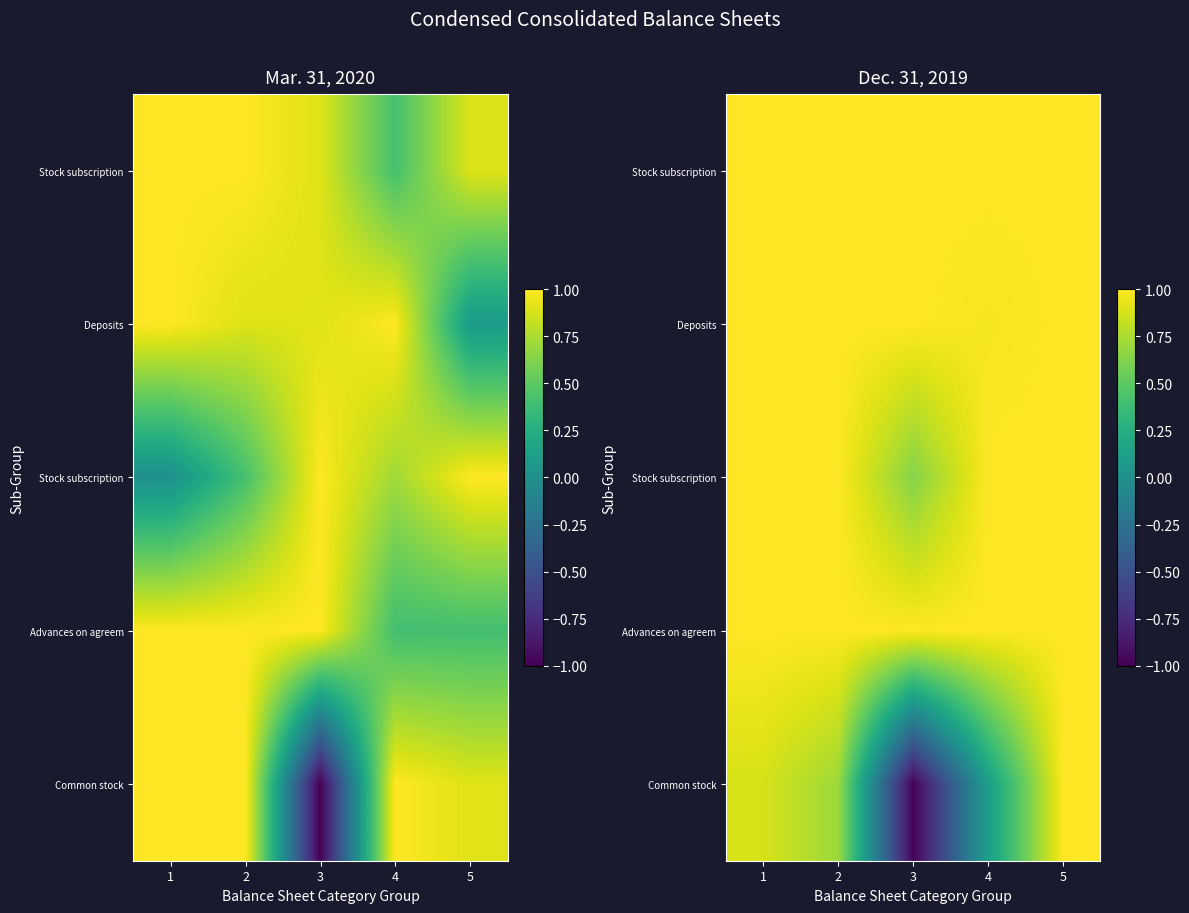

At which category does the chart reach its minimum across all series?

3